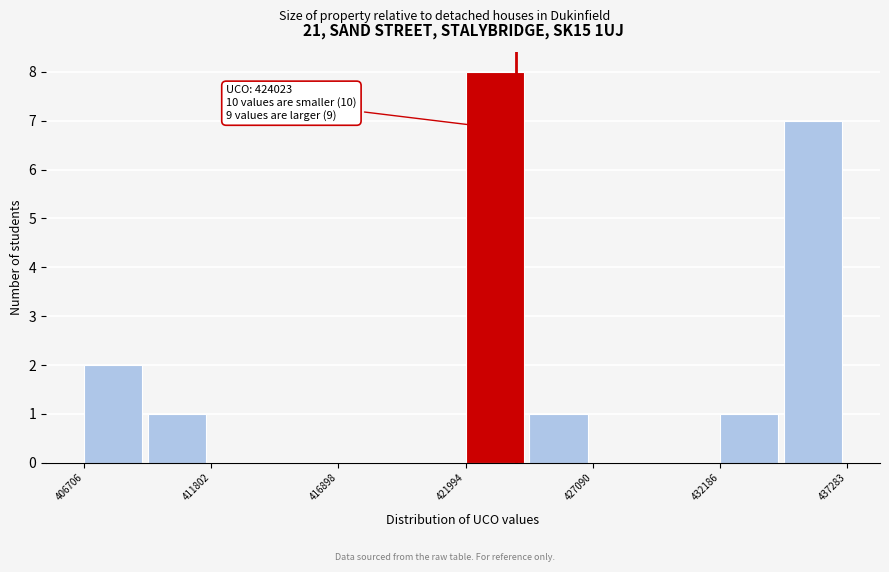

Read against the x-axis, roughly where is the centre of the tallest bar?

423000